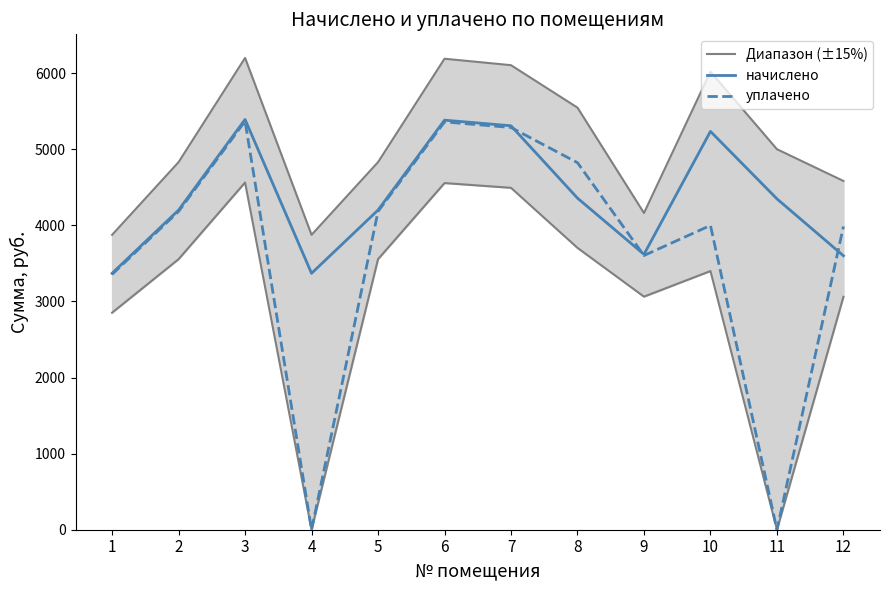

How many distinct data groups are displayed?

2